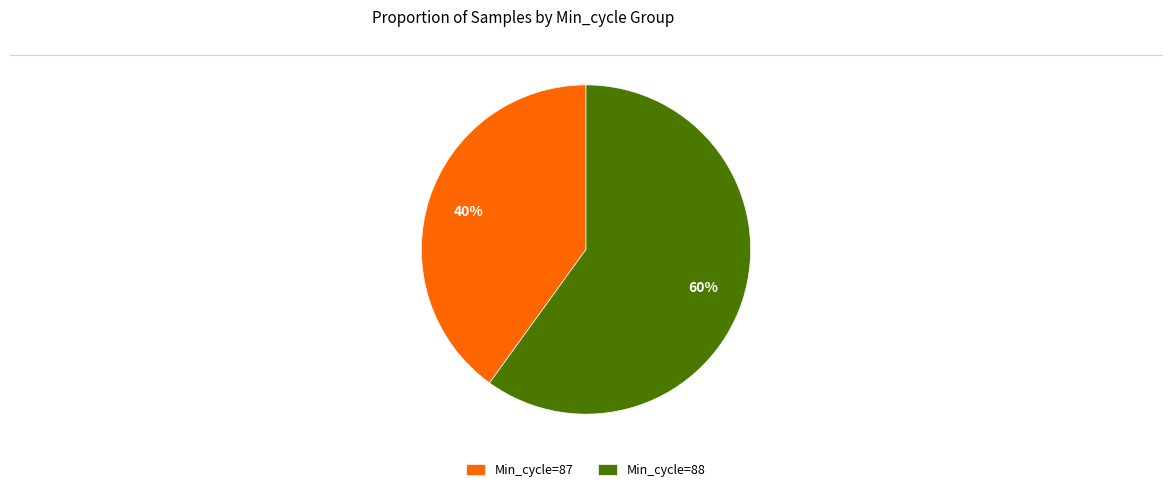

Is there any slice that represents more than half of the pie?

Yes